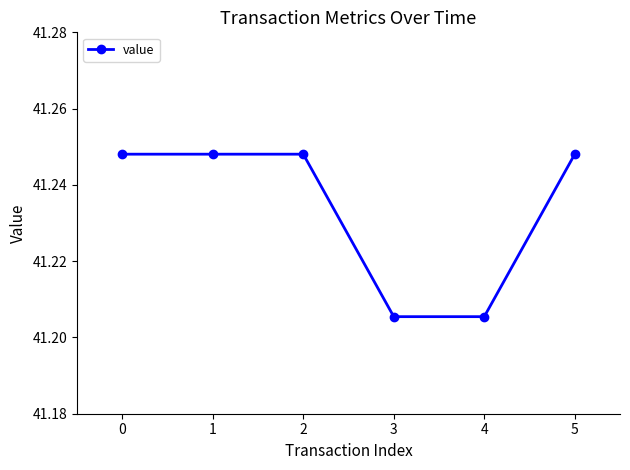

Approximately how many times larger is the value at 5 compared to 2?

1.0